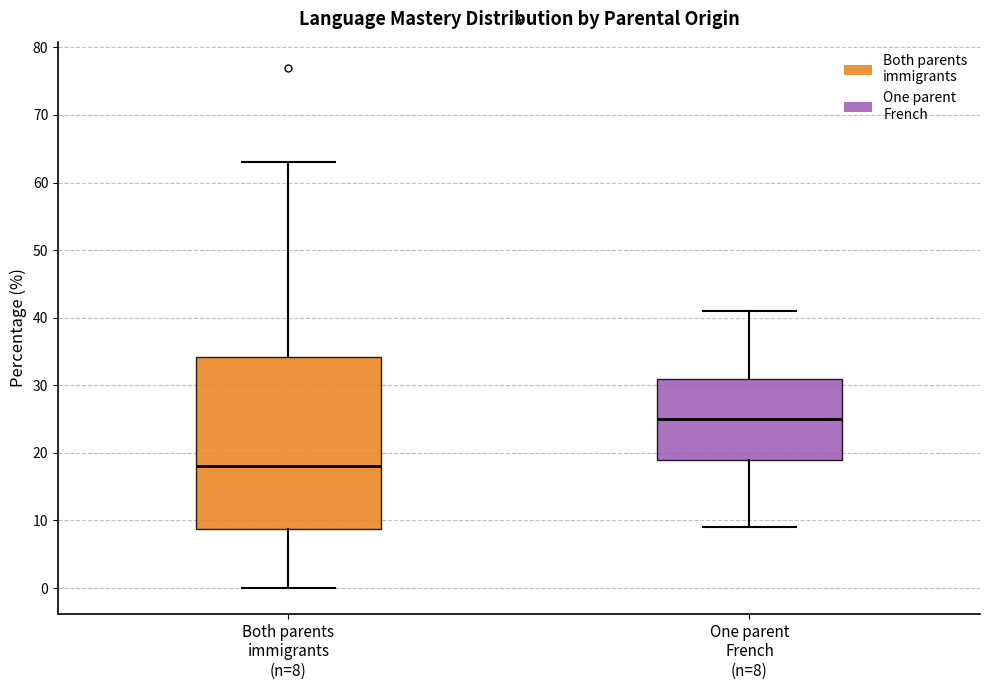

Where is the lower edge of the box for Both parents immigrants (n=8) on the y-axis? The values are not printed on the chart, so give them approximately, as read against the axis.

9